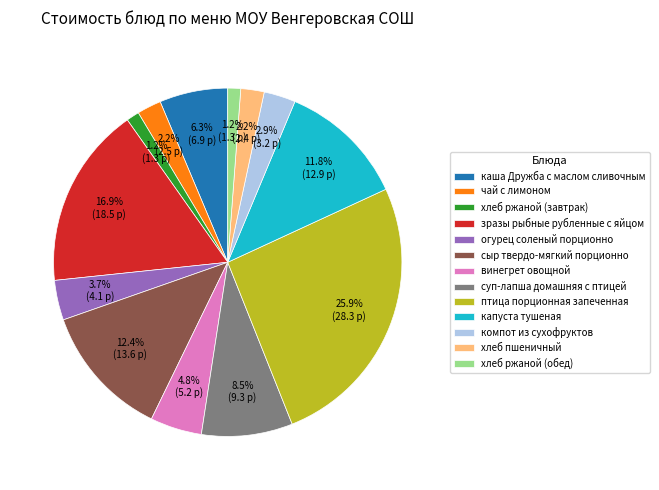

True or false: птица порционная запеченная accounts for 37% of the total.

False